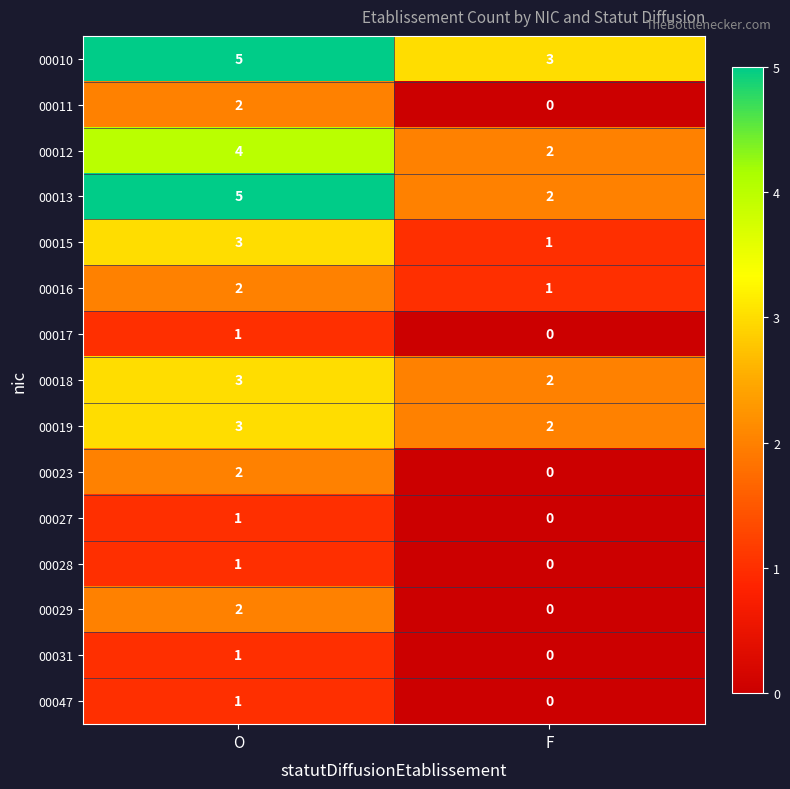

What is the sum of the 00012 values at F and O?

6